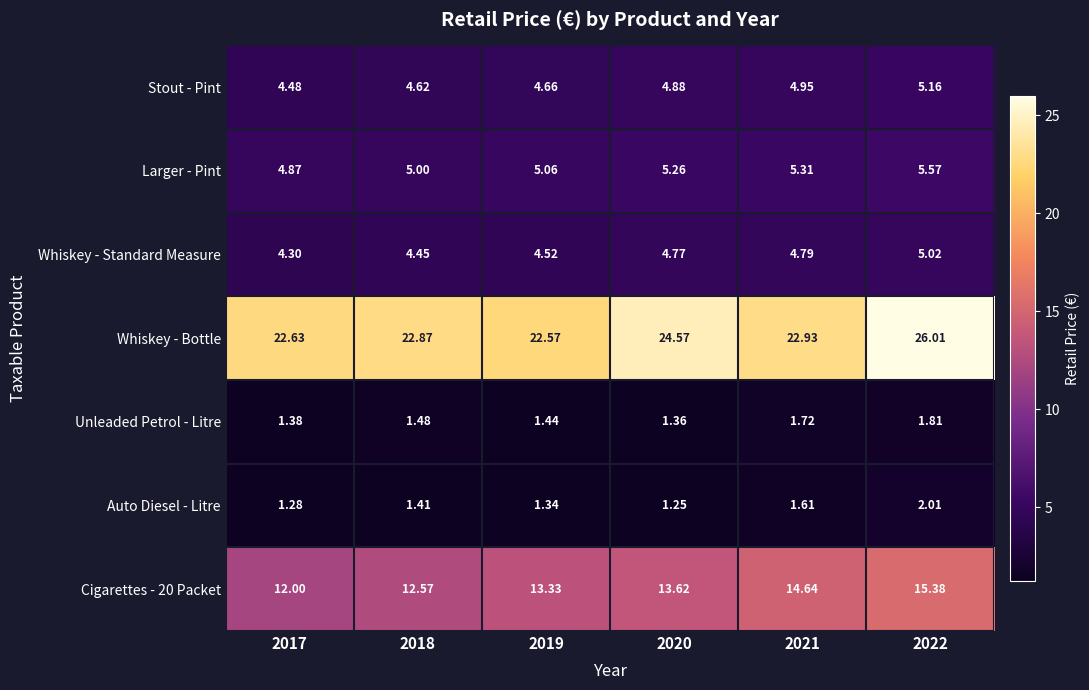

Is the value of Whiskey - Bottle at 2019 greater than the value of Unleaded Petrol - Litre at 2022?

Yes